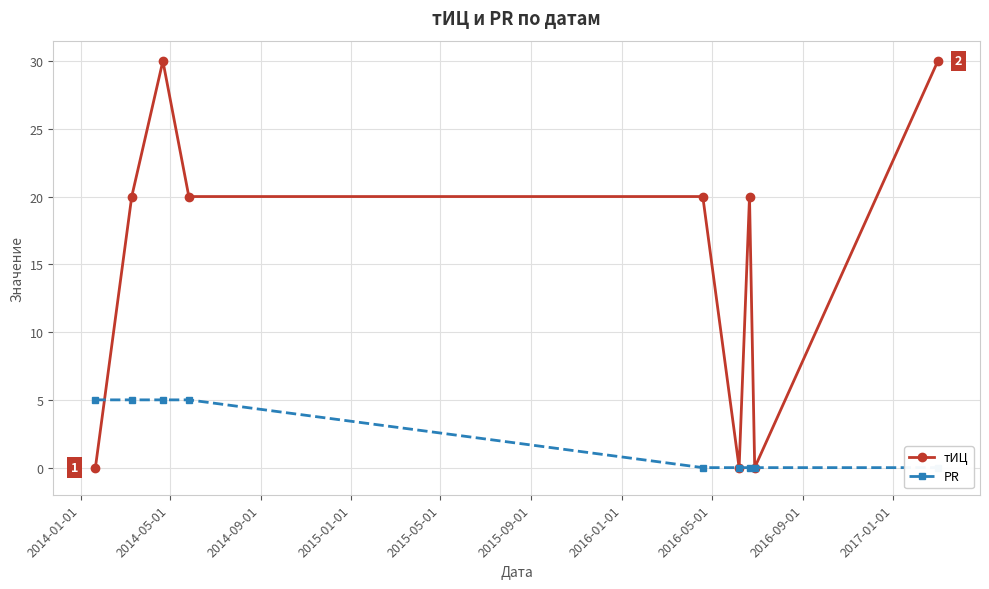

What is the value of the тИЦ point at the 5th from the left?

20